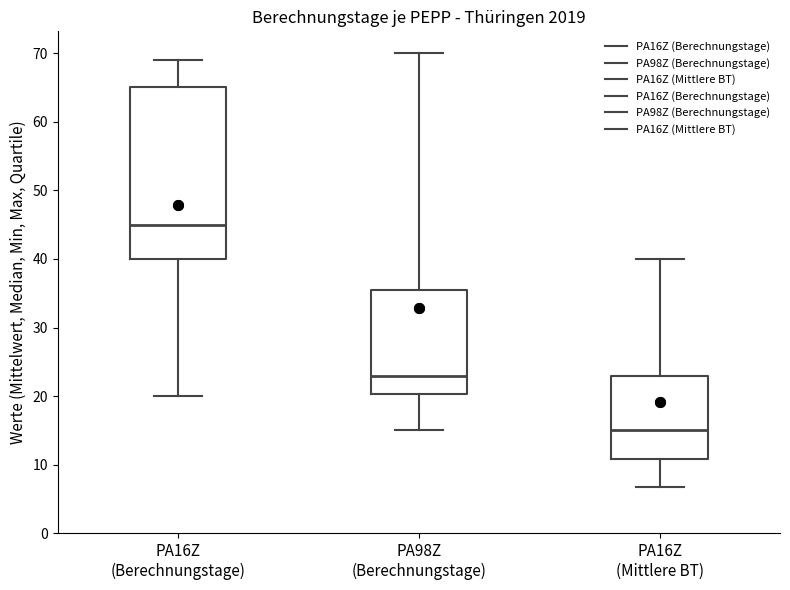

Where does the median line of the box for PA16Z (Berechnungstage) sit on the y-axis? The values are not printed on the chart, so give them approximately, as read against the axis.

45